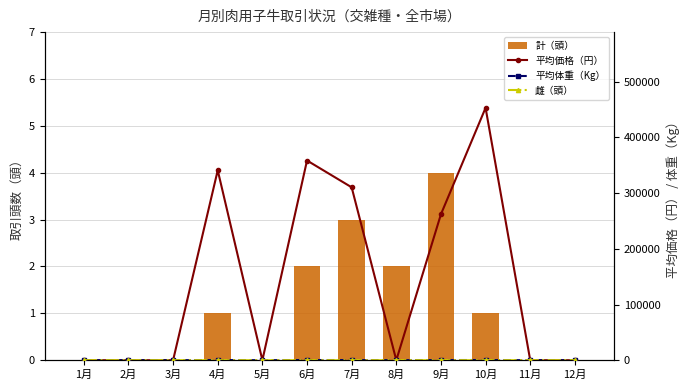

Are the bars grouped side by side (vs. stacked)?

Yes